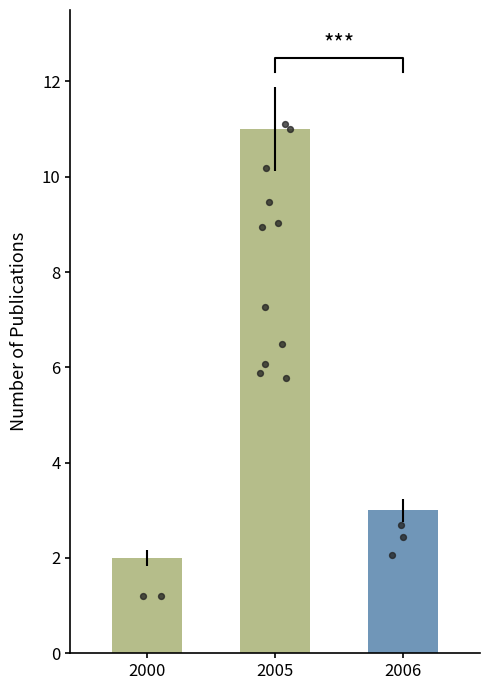

Which has a higher value, 2006 or 2000?

2006